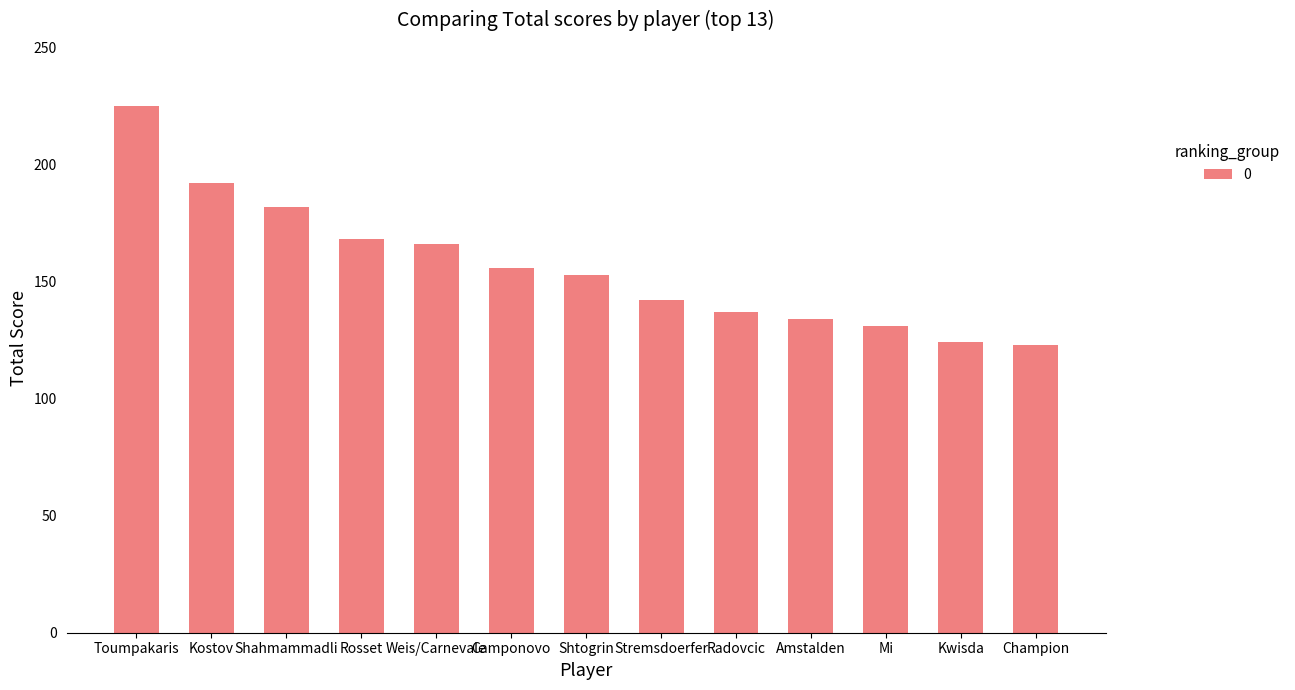

At which category does the chart reach its peak across all series?

Toumpakaris